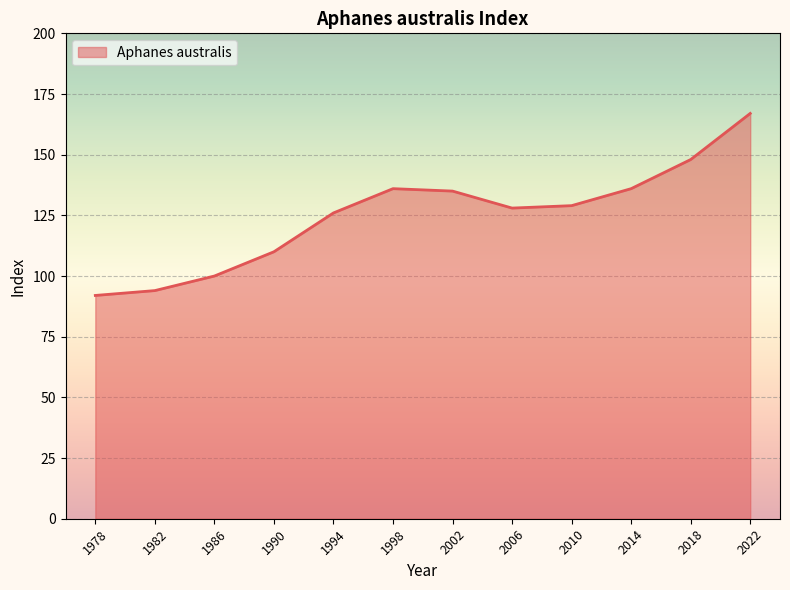

What is the difference between the maximum and minimum values?

75